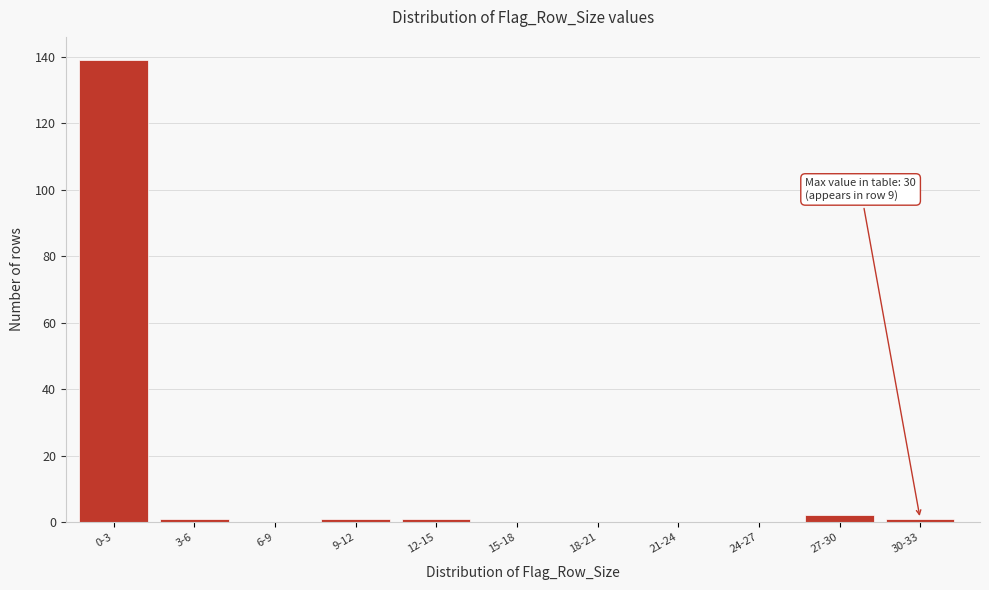

Reading left to right, extract all data points from this chart.

0-3=139	3-6=1	6-9=0	9-12=1	12-15=1	15-18=0	18-21=0	21-24=0	24-27=0	27-30=2	30-33=1